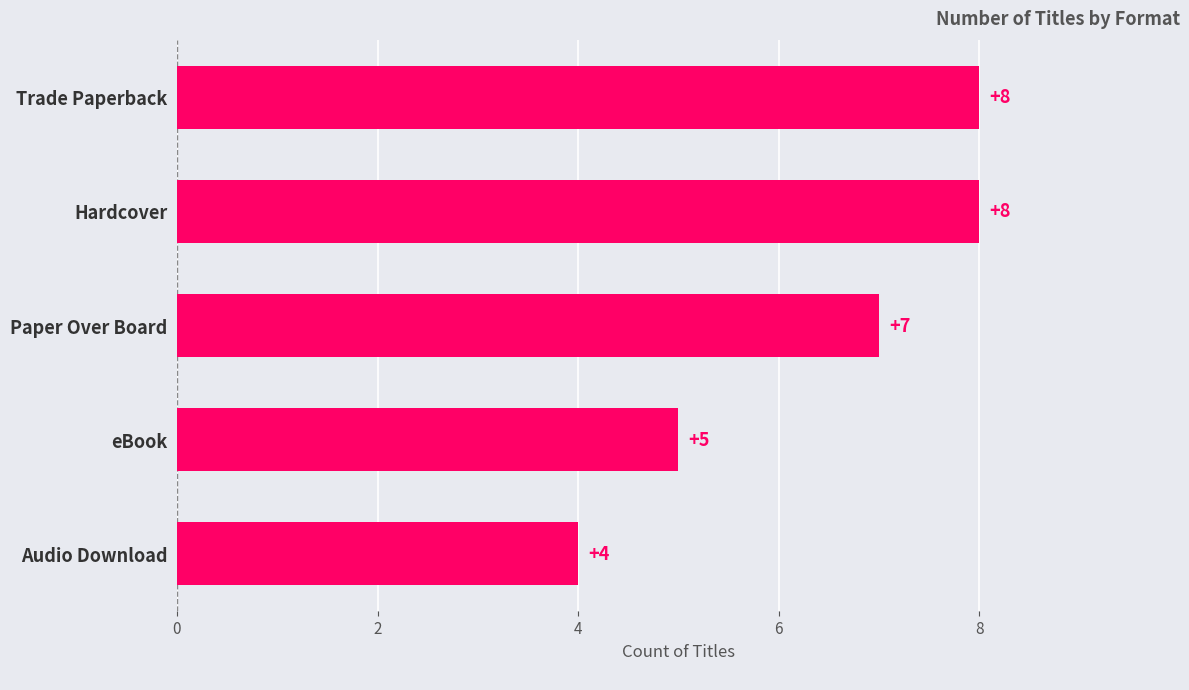

Is it true that the value at Trade Paperback is 12?

False